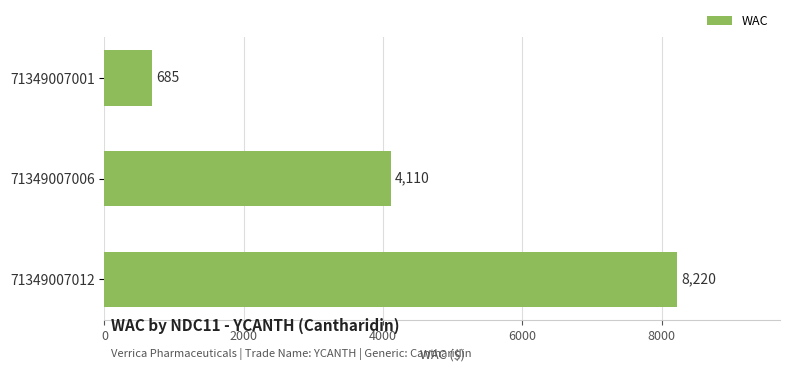

Count the values in the range 685 to 8220.

3